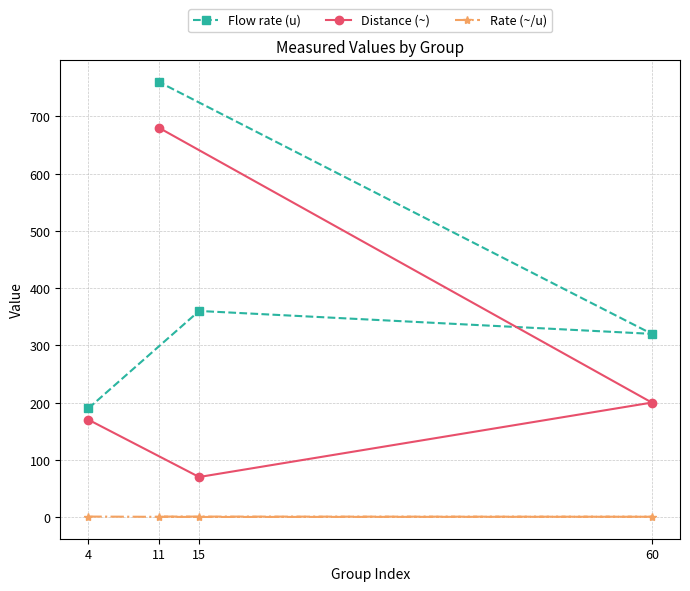

How many series are shown in this chart?

3